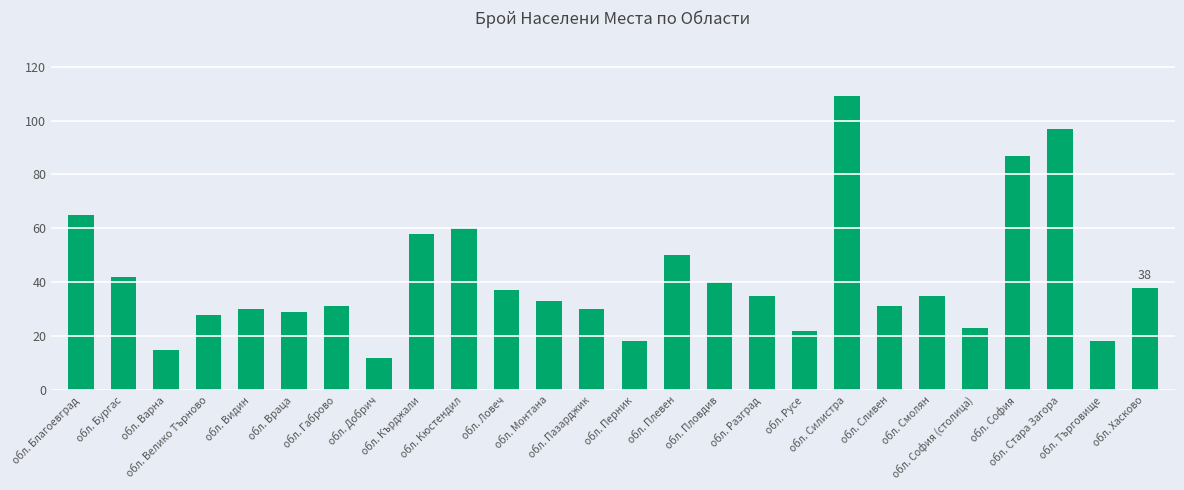

What is the value of the 3rd bar from the left?

15